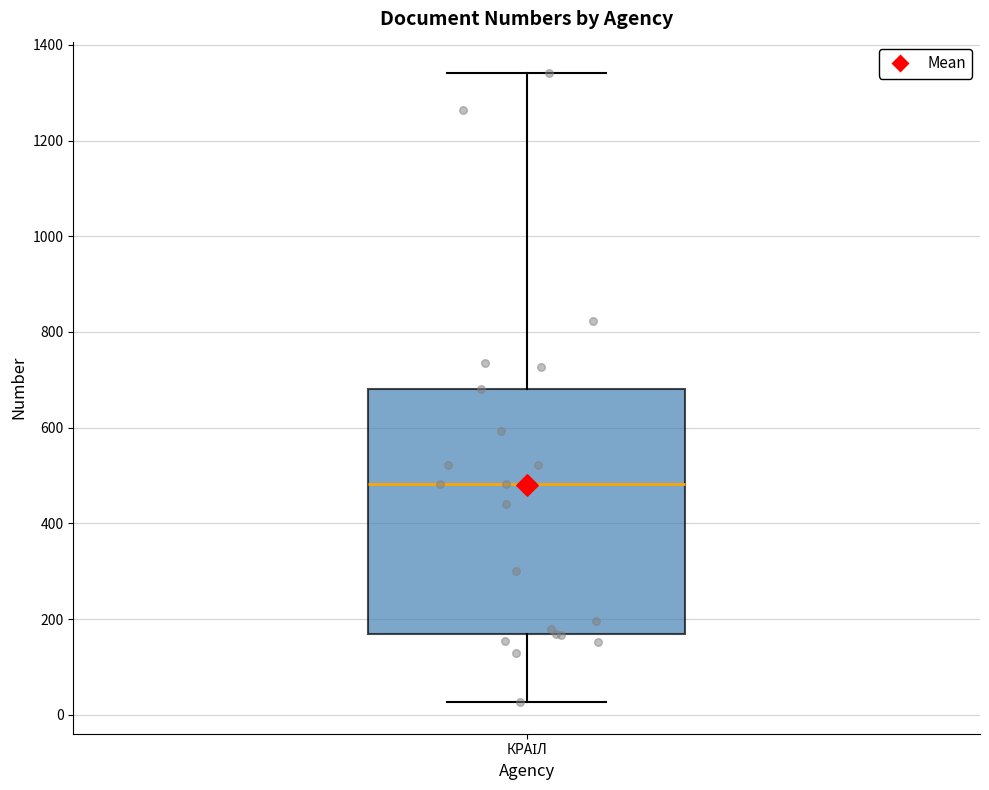

Read this box plot against the y-axis: the position of the median line, the range covered by the box, and the ends of both whiskers. The values are not printed on the chart, so give them approximately, as read against the axis.

median 480, box 160 to 680, whiskers 20 to 1340